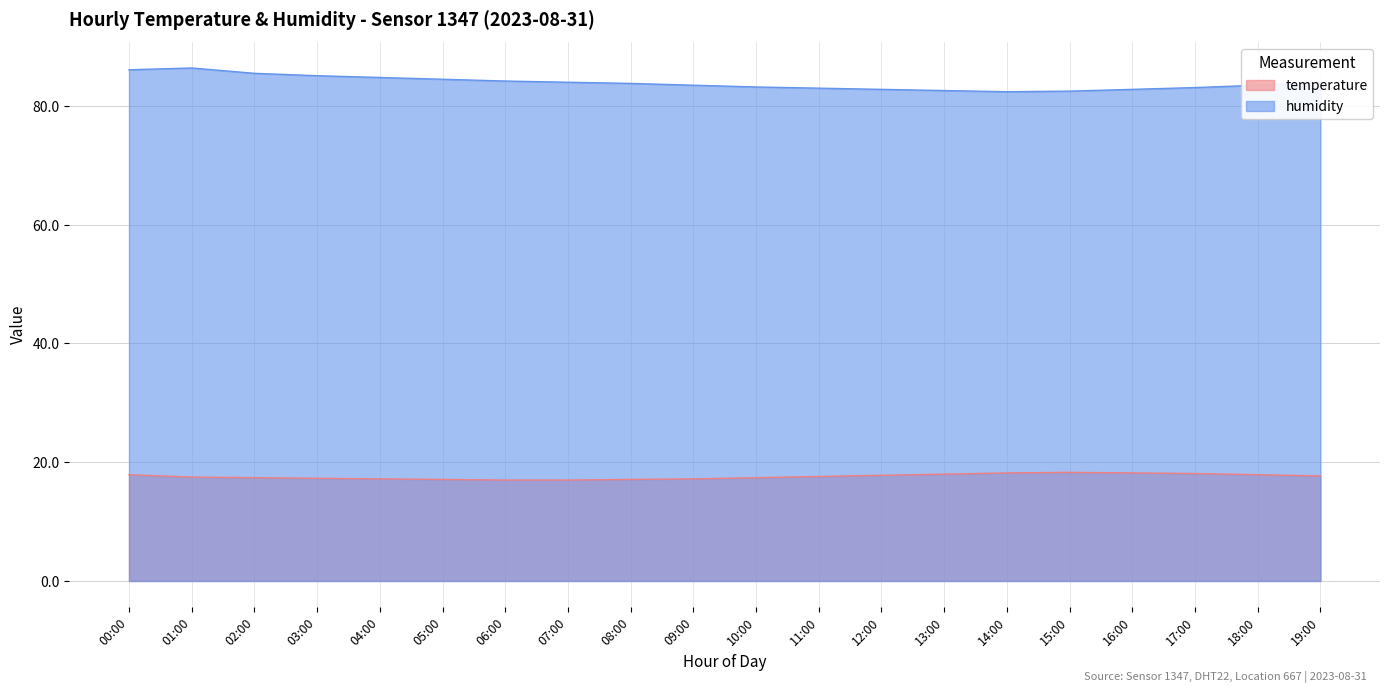

True or false: temperature and humidity intersect in this chart.

False